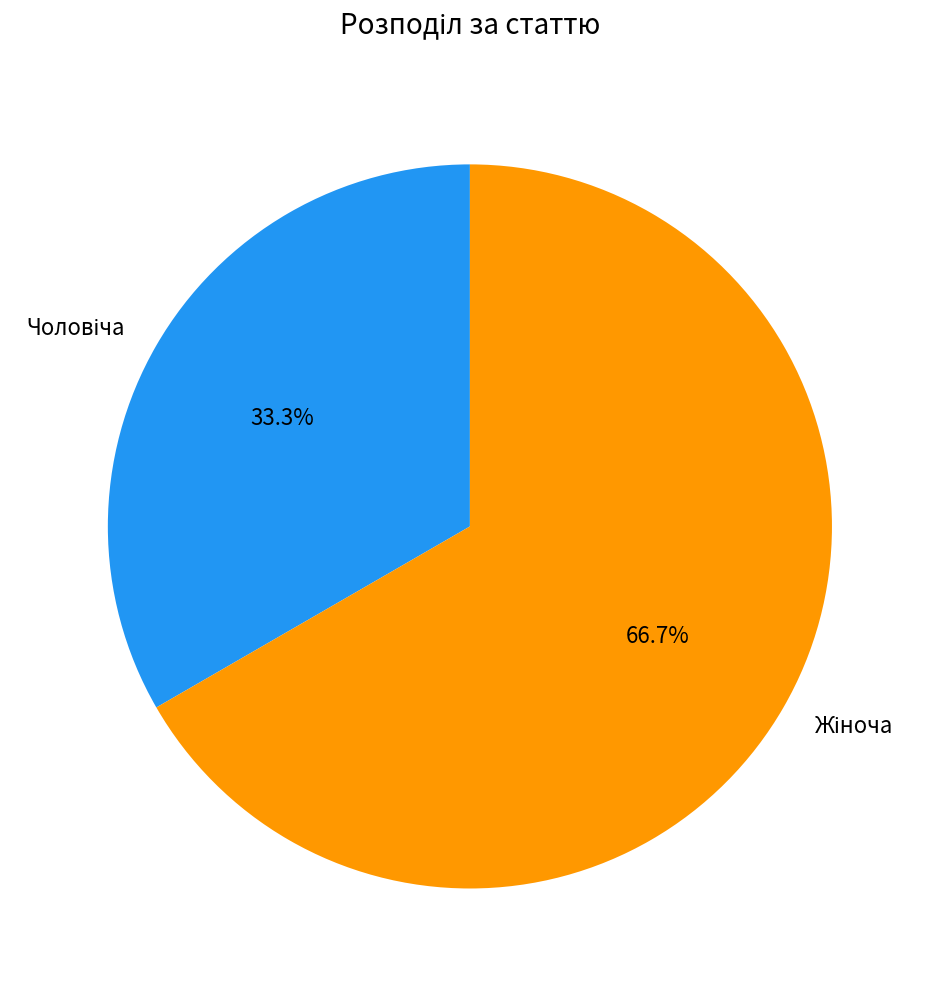

Does any single category account for the majority?

Yes